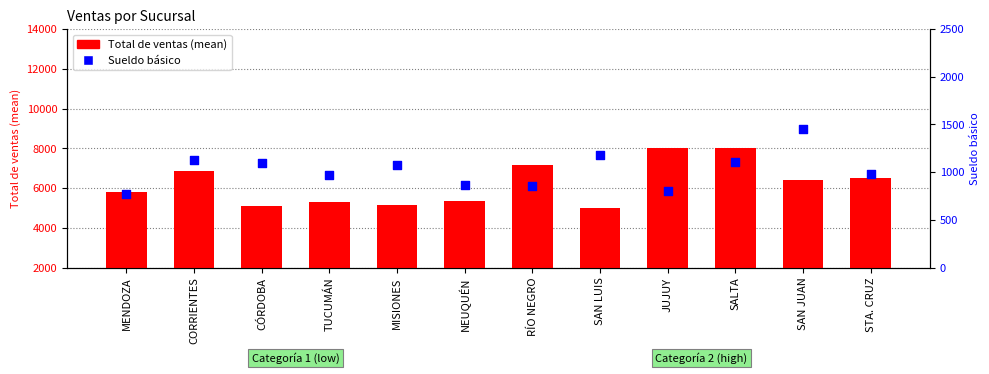

Which series has the widest spread of Y values?

Total de ventas (mean)